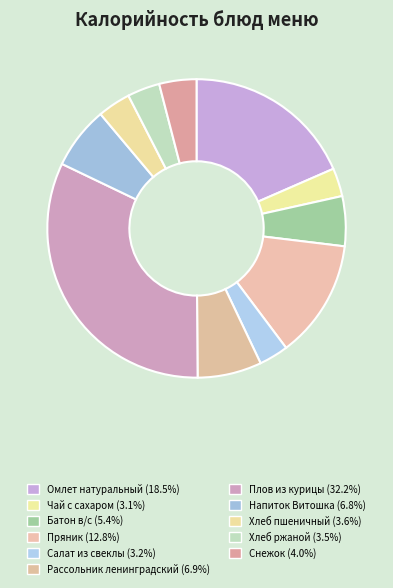

What is the ratio of the value at Напиток Витошка to the value at Хлеб пшеничный?

1.9